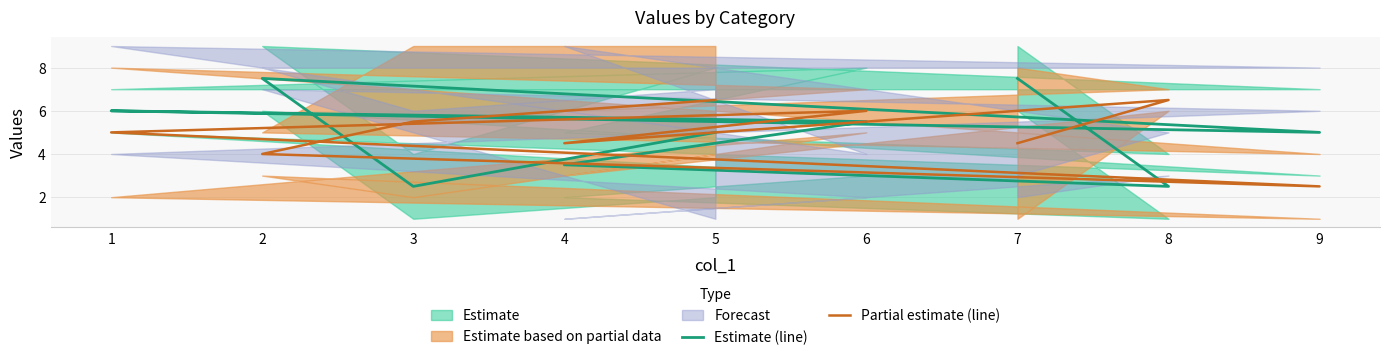

At which category does the chart reach its peak across all series?

7